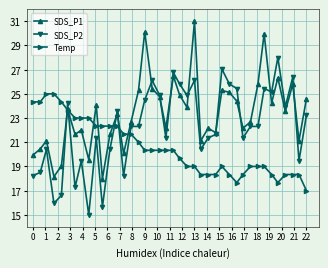

Rank the series by their average value, from lowest to highest.

Temp, SDS_P2, SDS_P1